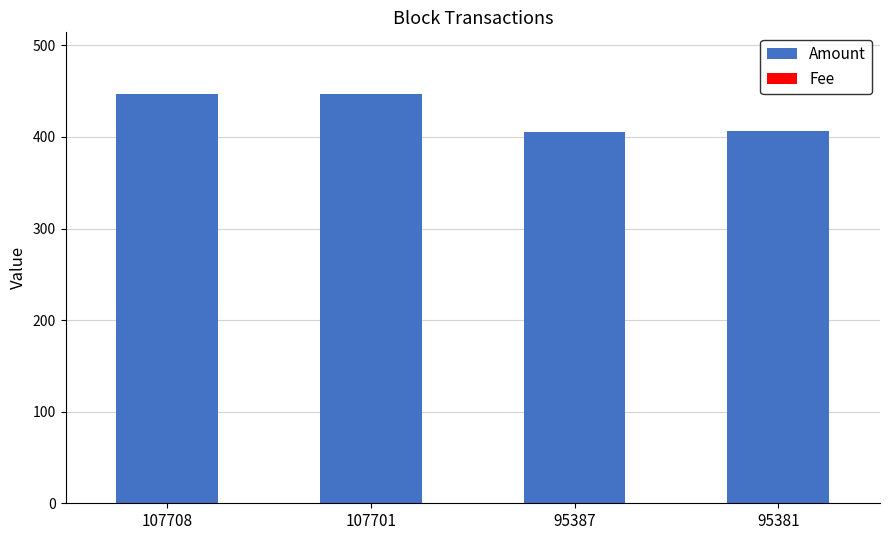

The Amount series shows 447.1 at 107708. True or false?

True